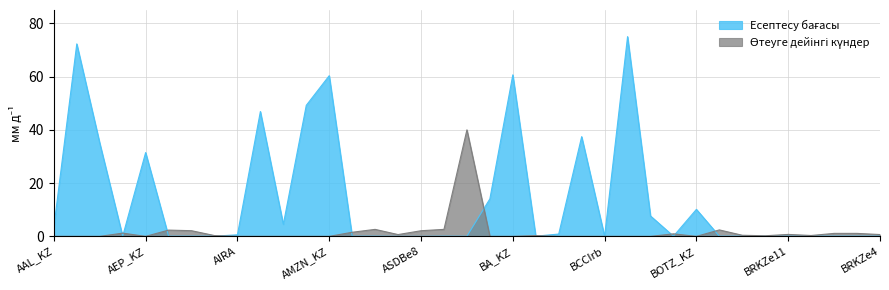

True or false: Есептесу бағасы and Өтеуге дейінгі күндер cross at least once.

True